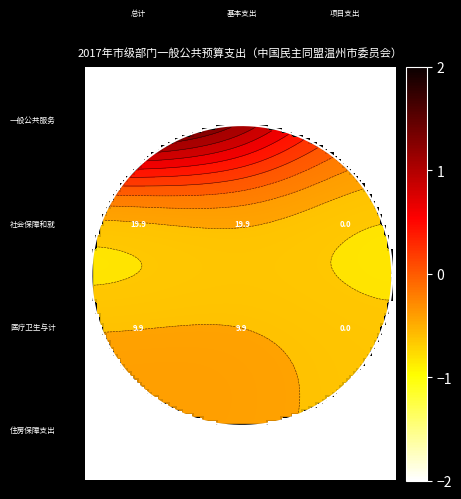

List the series in order of their peak value, lowest first.

项目支出, 基本支出, 总计